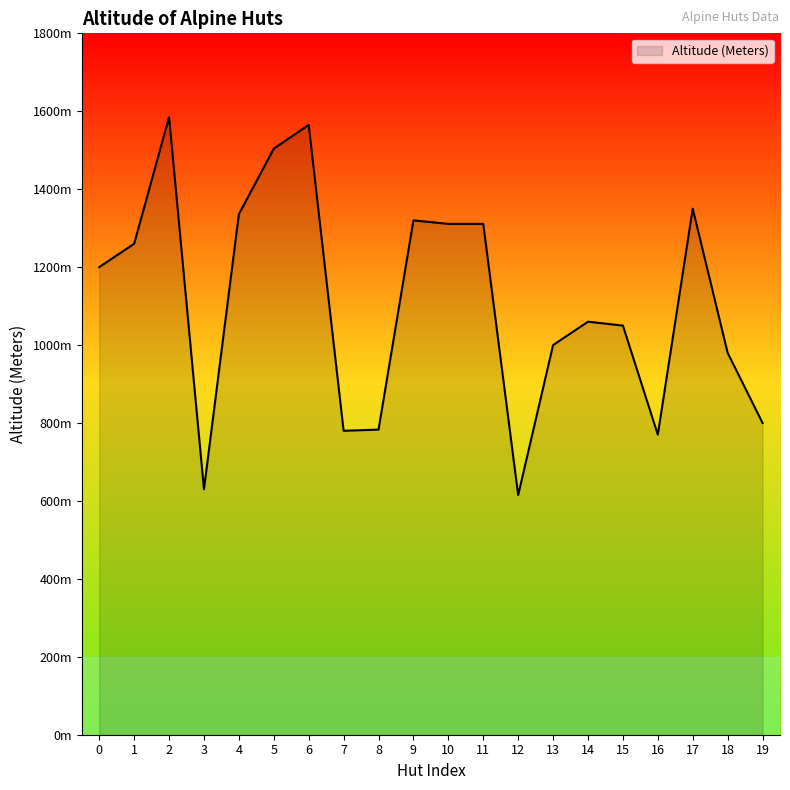

What is the difference between the maximum and minimum values?

970